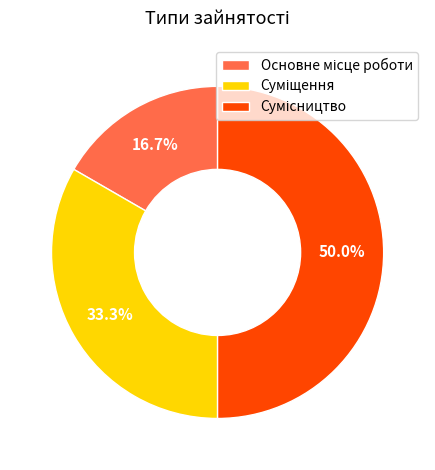

How many slices are in this pie chart?

3